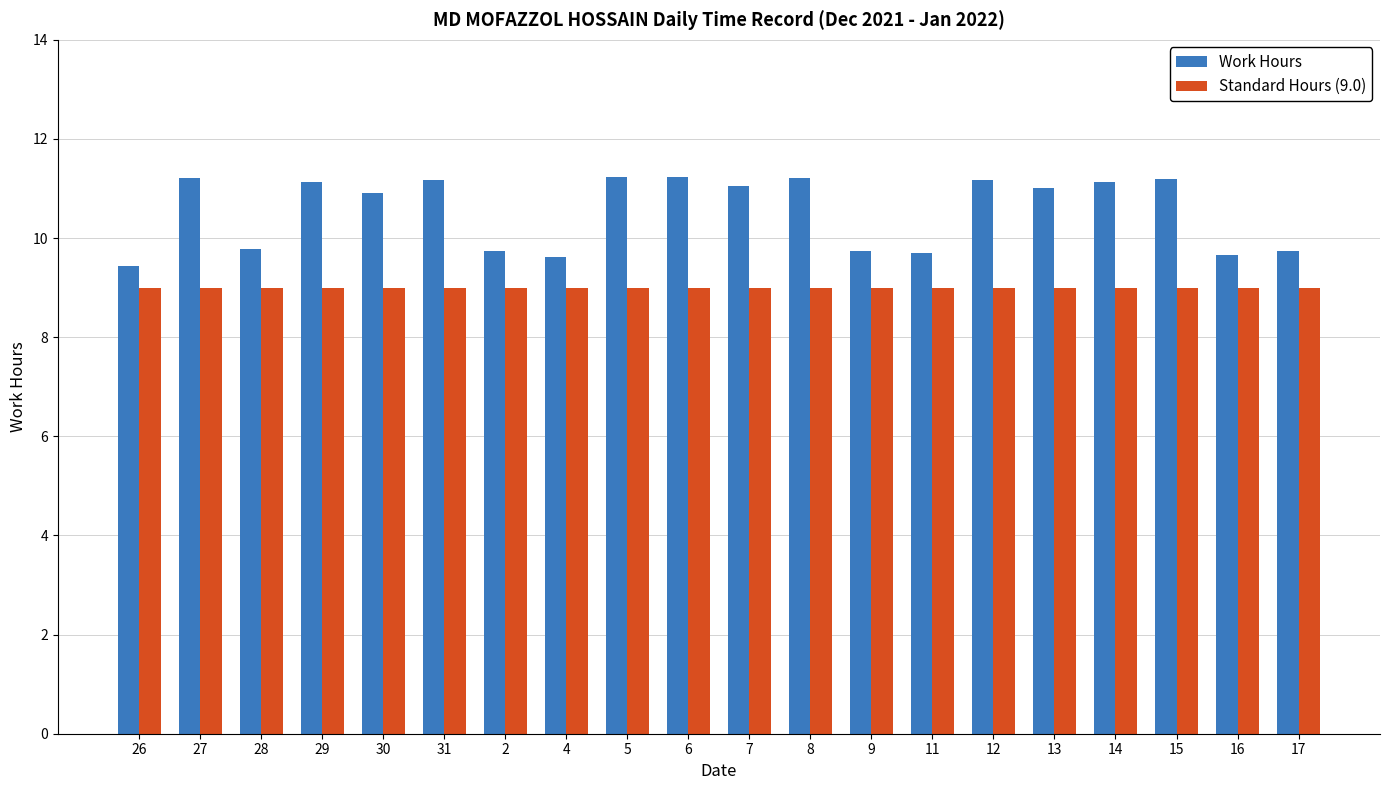

What is the smallest value displayed?

9.0